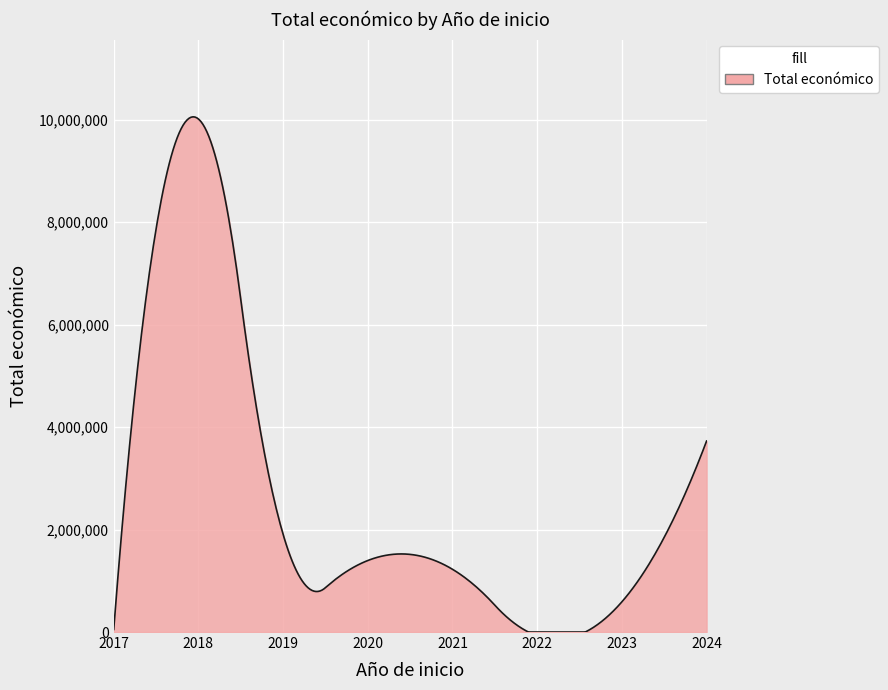

What is the greatest value displayed?

10052223.1